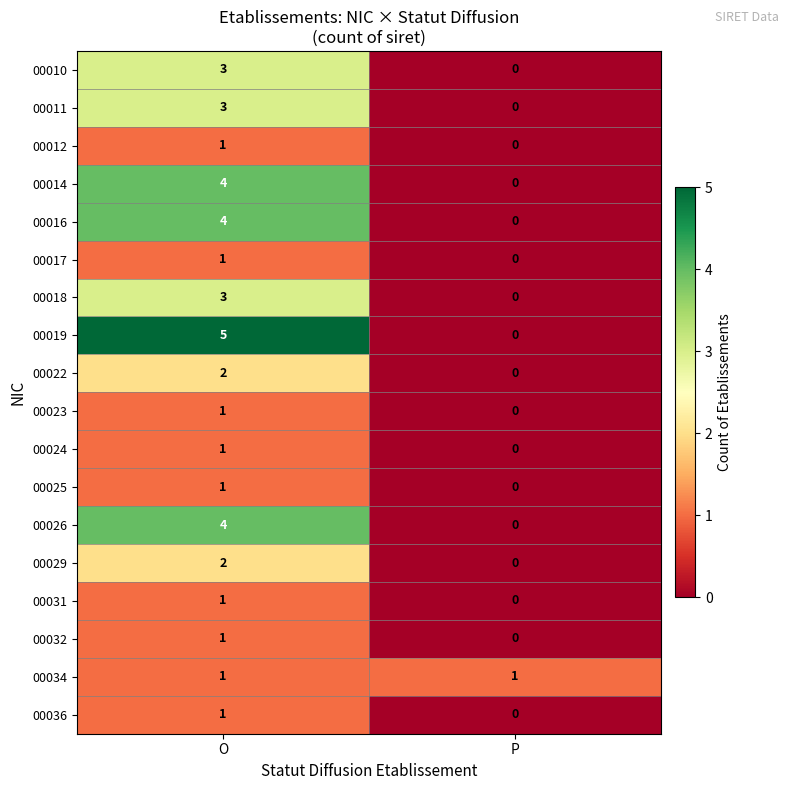

At which category is the sum across all series the highest?

O